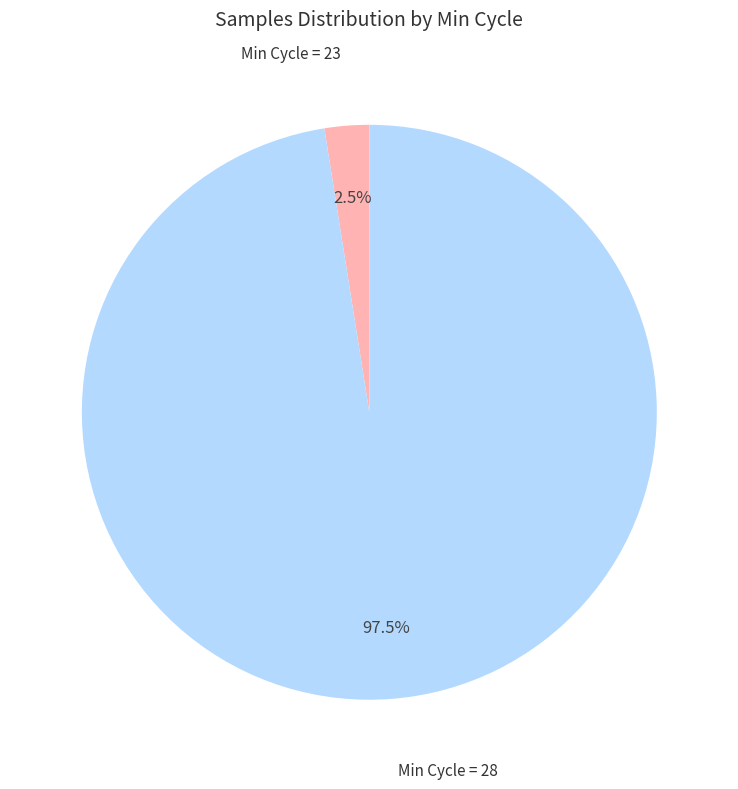

Is there any slice that represents more than half of the pie?

Yes